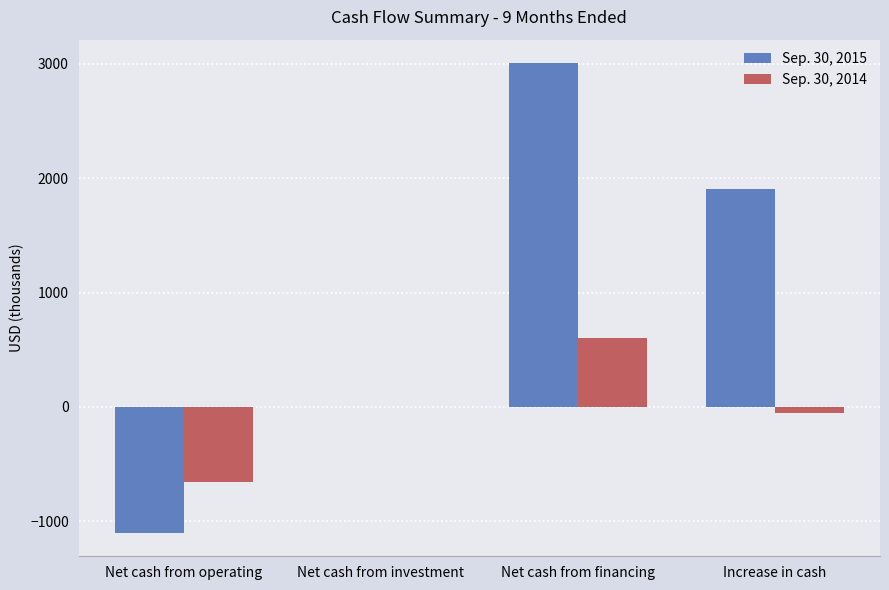

What is the total value across all series at Net cash from financing?

3605